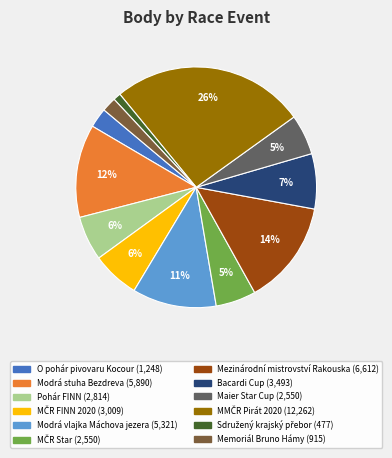

What percentage is the Maier Star Cup slice, to the nearest percent?

5%